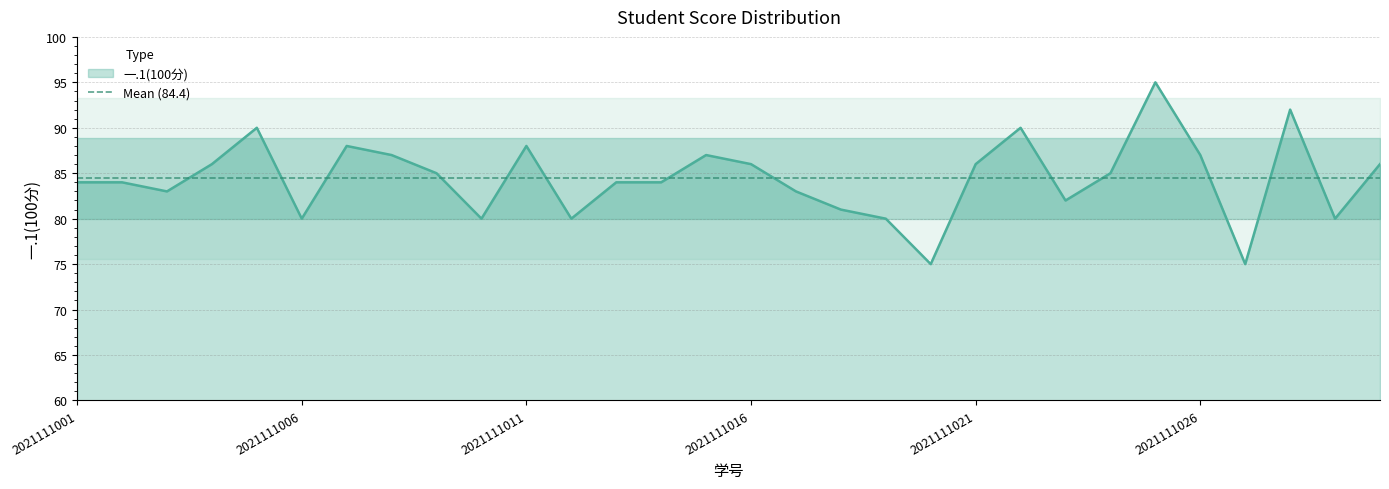

True or false: the data has more than 1 interior local peaks.

True